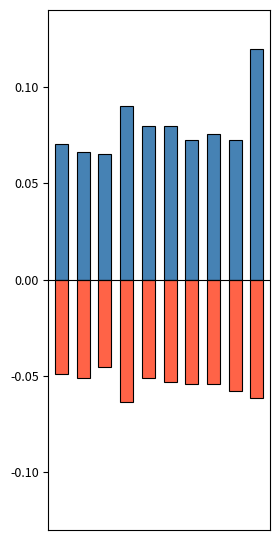

Is the value of SDS_P1 at 0 greater than the value of SDS_P2 at 8?

Yes